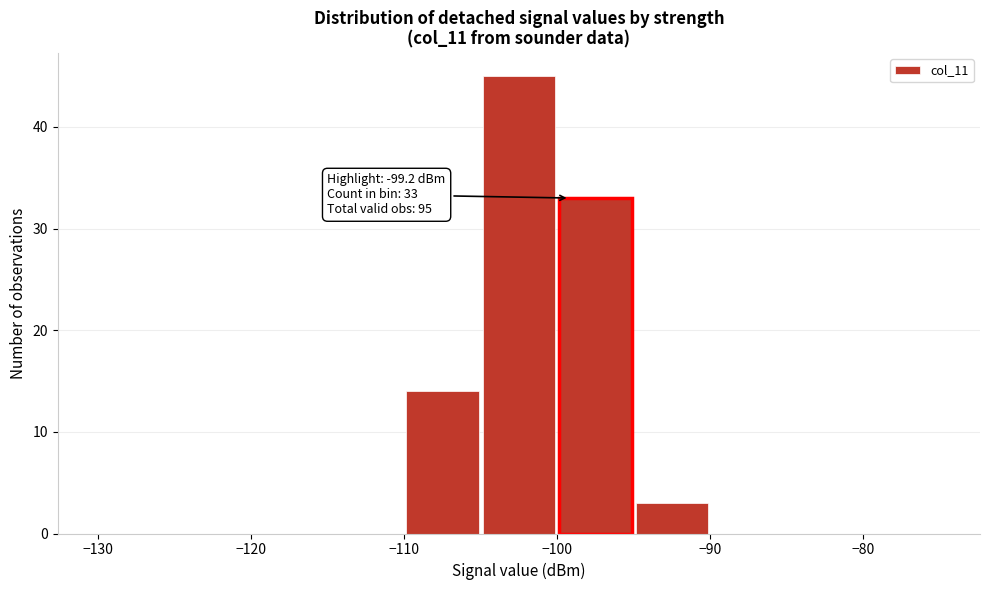

Which range on the x-axis has the tallest bar?

-105 to -100